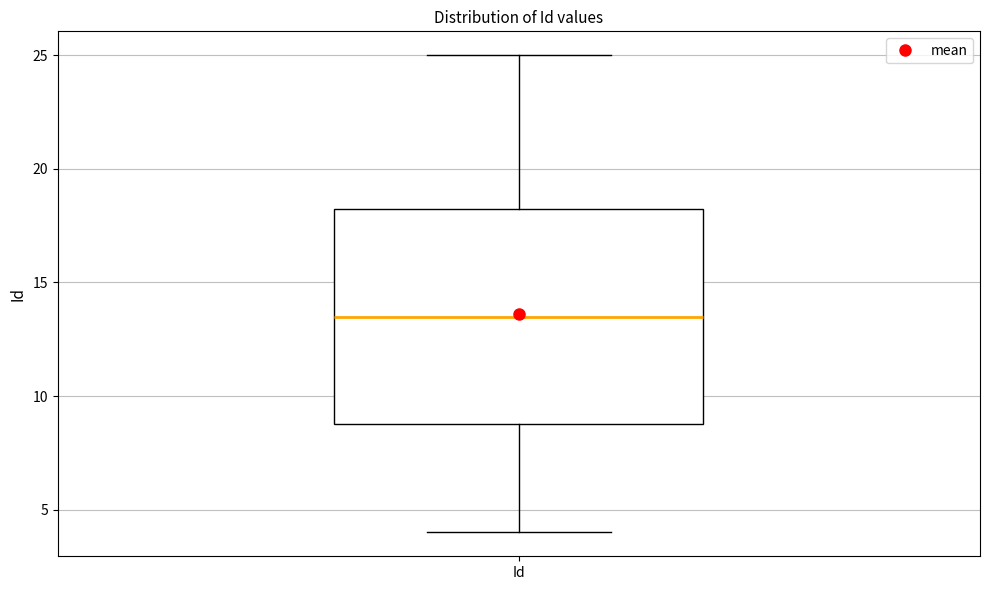

Where does the upper whisker of the box for Id end on the y-axis? The values are not printed on the chart, so give them approximately, as read against the axis.

25.0